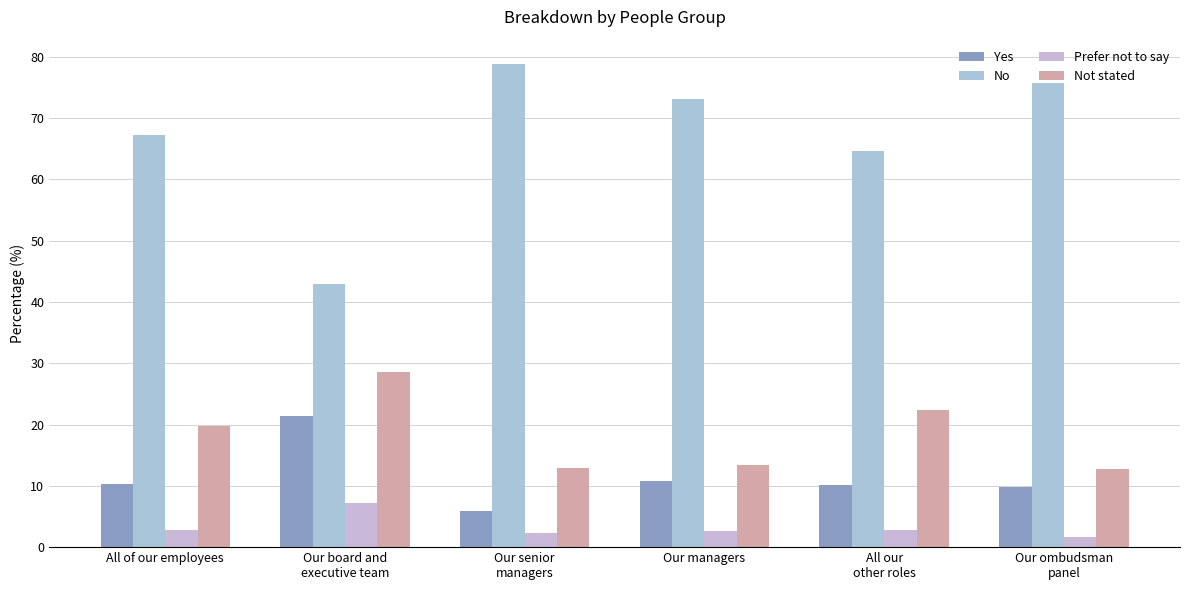

Rank the series at All of our employees from lowest to highest value.

Prefer not to say, Yes, Not stated, No